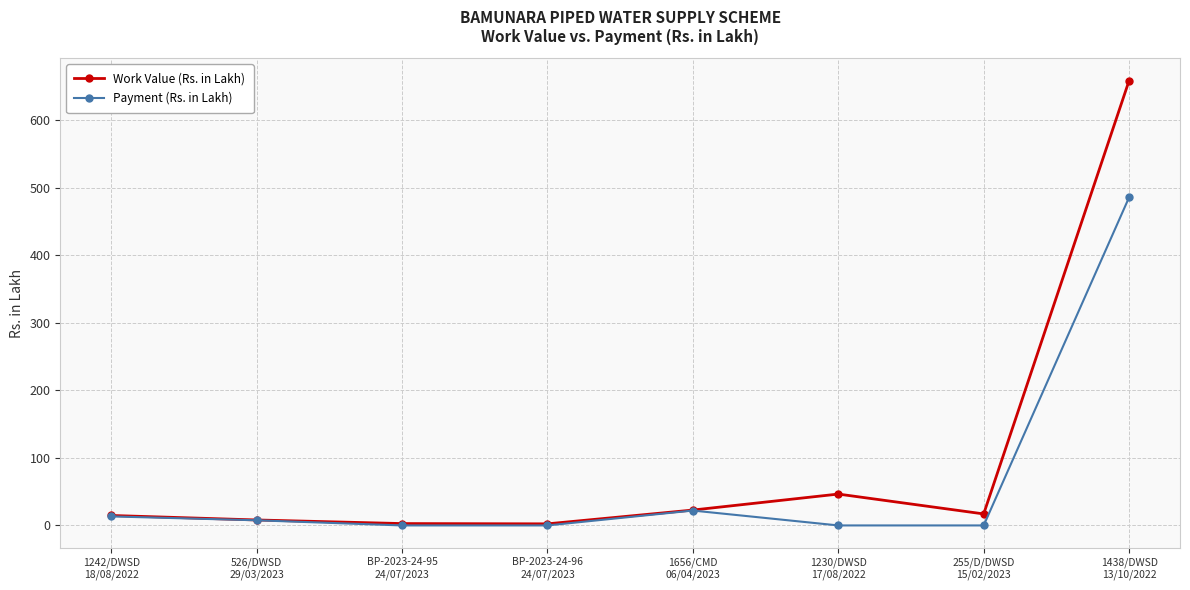

What is the value of the Work Value (Rs. in Lakh) point at the 1st from the left?

14.8